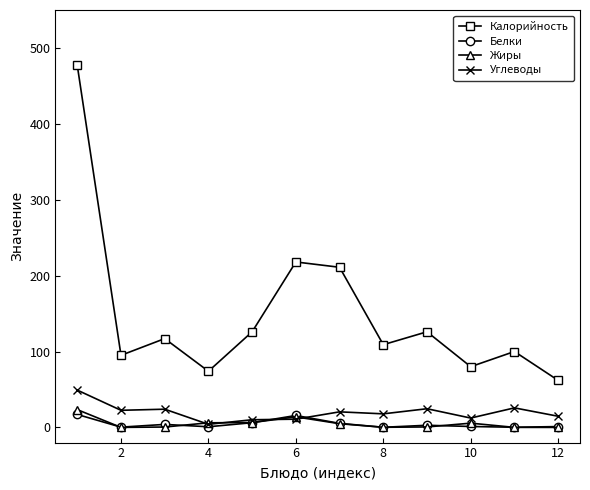

What is the maximum value for Калорийность?

477.0